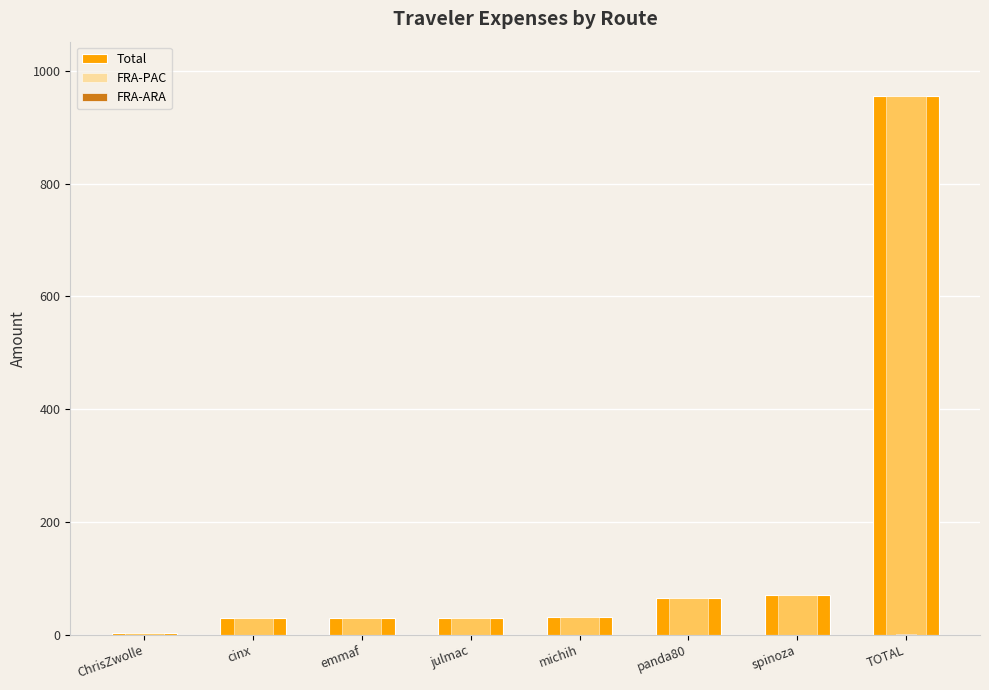

Does the chart contain any negative values?

No